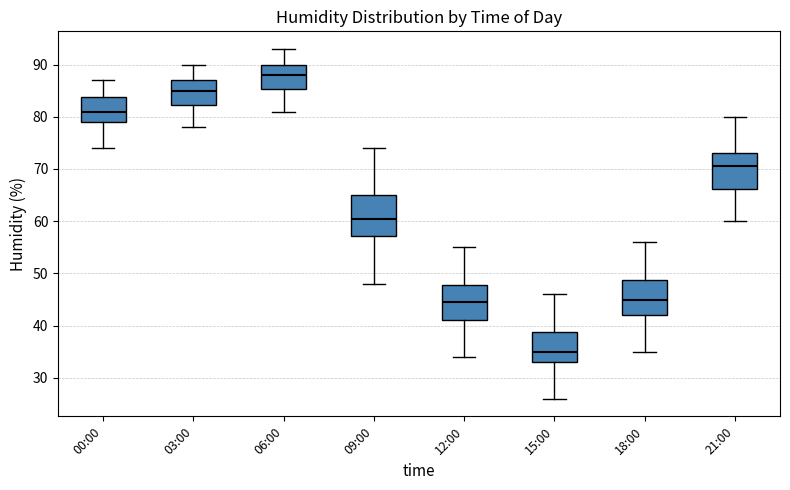

Where does the lower whisker of the box for 18:00 end on the y-axis? The values are not printed on the chart, so give them approximately, as read against the axis.

35